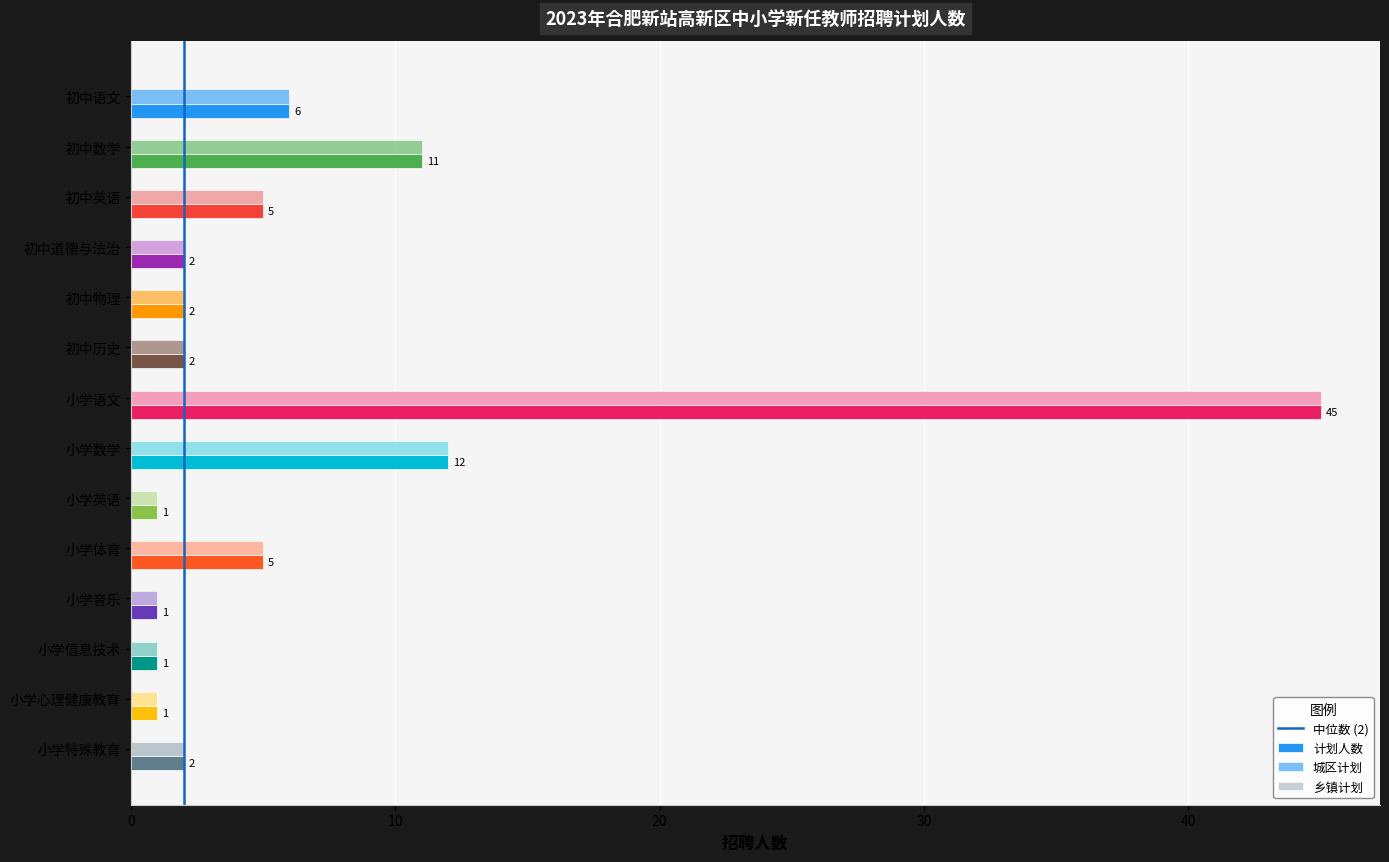

Which label corresponds to the largest value in the chart?

小学语文